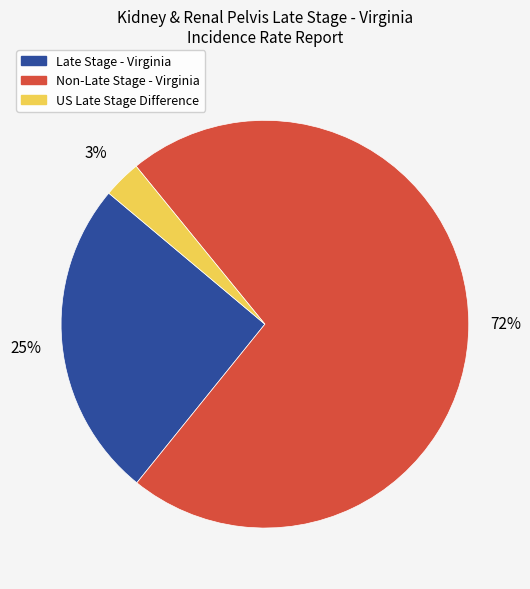

The Non-Late Stage - Virginia slice represents 84% of the pie. True or false?

False